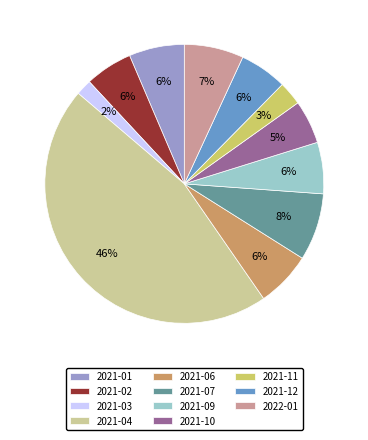

To the nearest percent, what is the combined percentage of 2021-03 and 2021-01?

8%